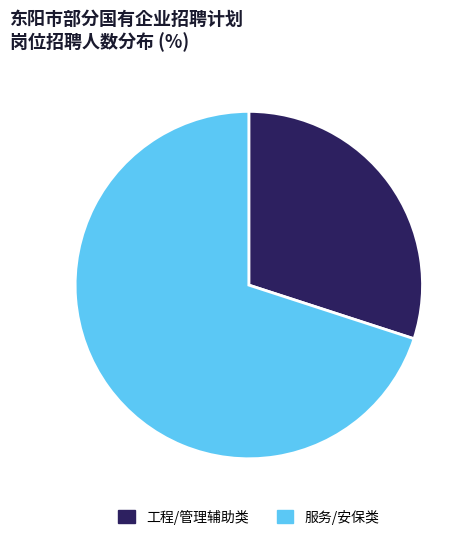

Which category has the smallest portion of the pie?

工程/管理辅助类